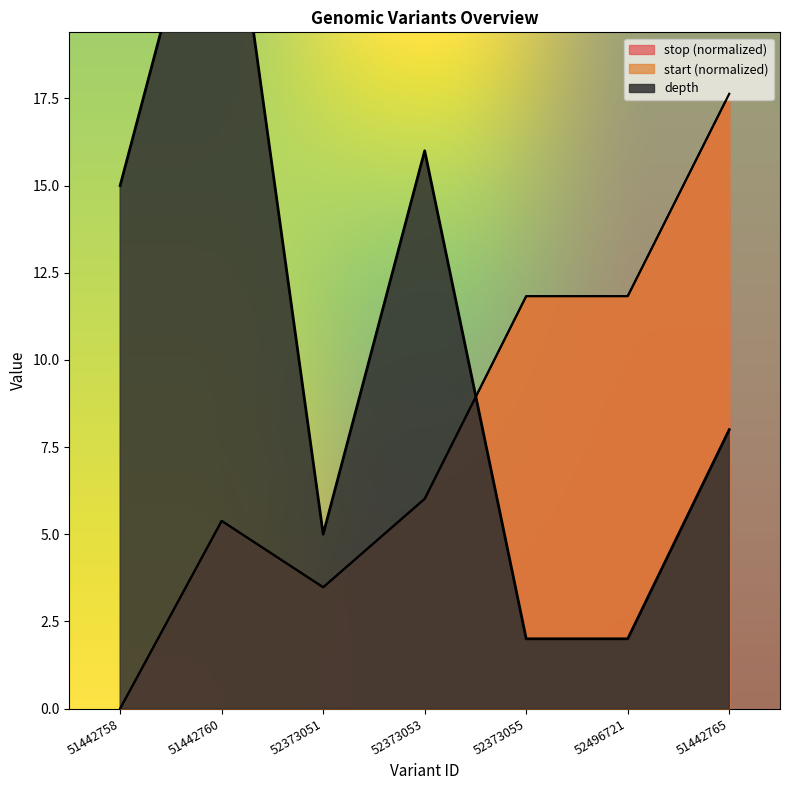

Reading left to right, extract all data points from this chart.

depth: 51442758=15.0	51442760=26.0	52373051=5.0	52373053=16.0	52373055=2.0	52496721=2.0	51442765=8.0
start: 51442758=0.0	51442760=5.4	52373051=3.5	52373053=6.0	52373055=11.8	52496721=11.8	51442765=17.6
stop: 51442758=0.0	51442760=5.4	52373051=3.5	52373053=6.0	52373055=11.8	52496721=11.8	51442765=17.6